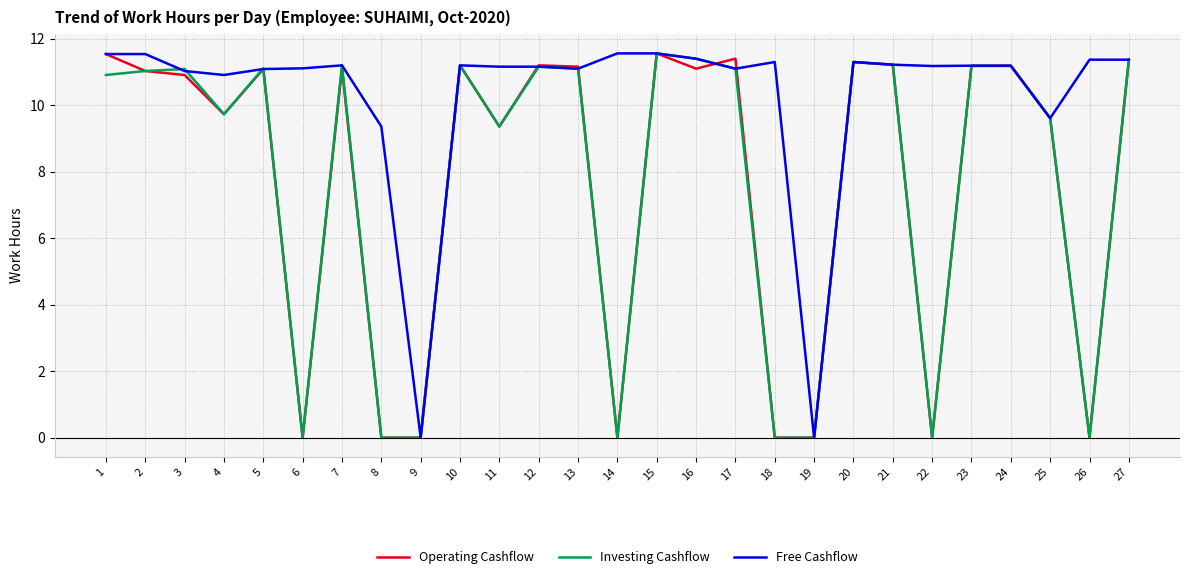

What is the total value across all series at 20?

33.9